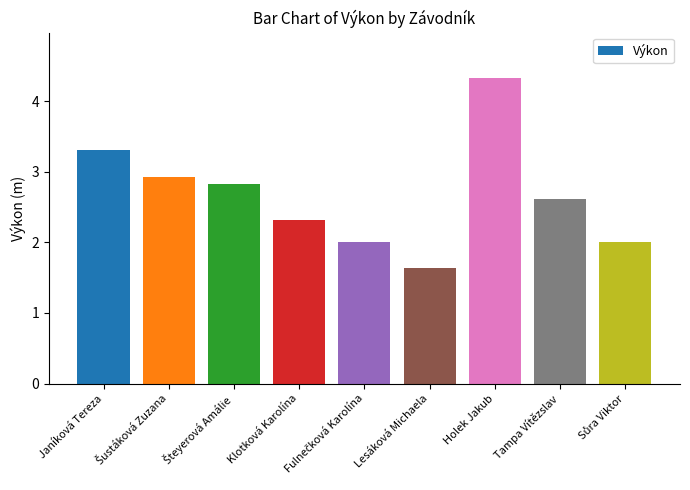

Between Lesáková Michaela and Janíková Tereza, which is larger?

Janíková Tereza